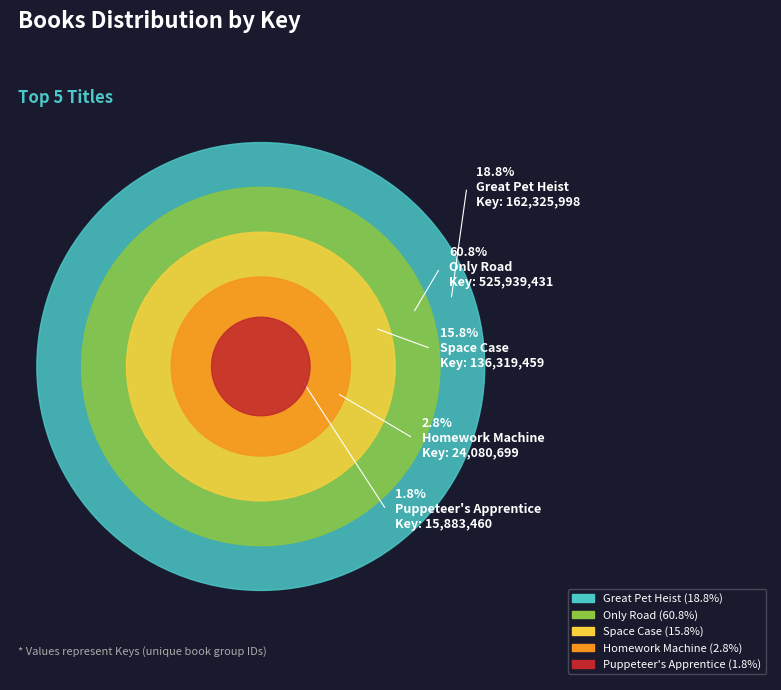

What percentage is the Space Case slice, to the nearest percent?

16%